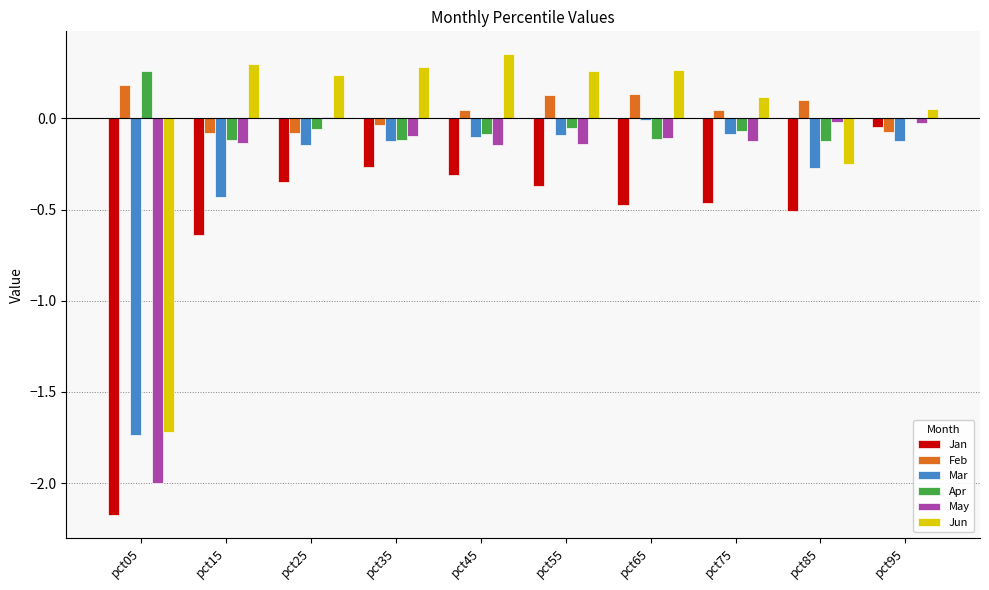

The value of Jun at pct85 is -0.3. True or false?

True